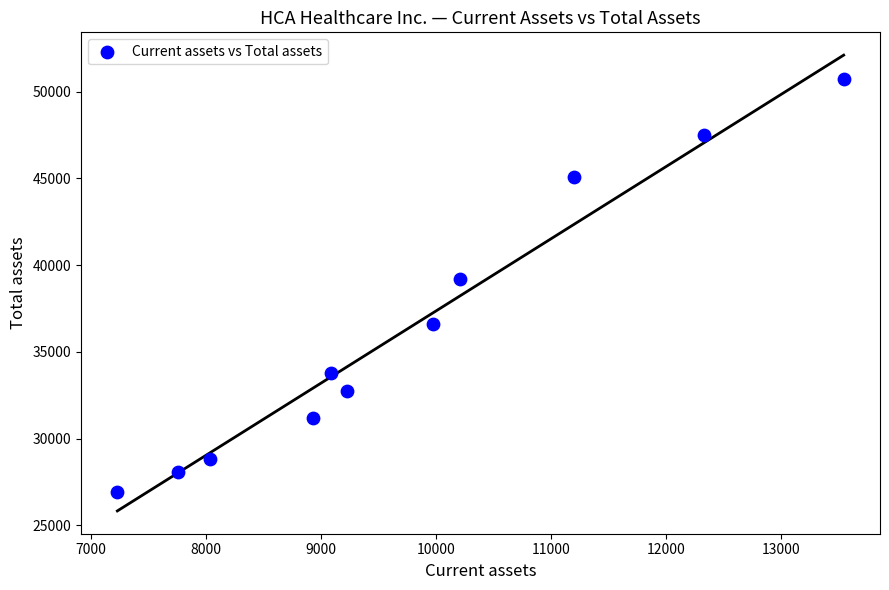

What Y value in the scatter plot is closest to 38820?

39207